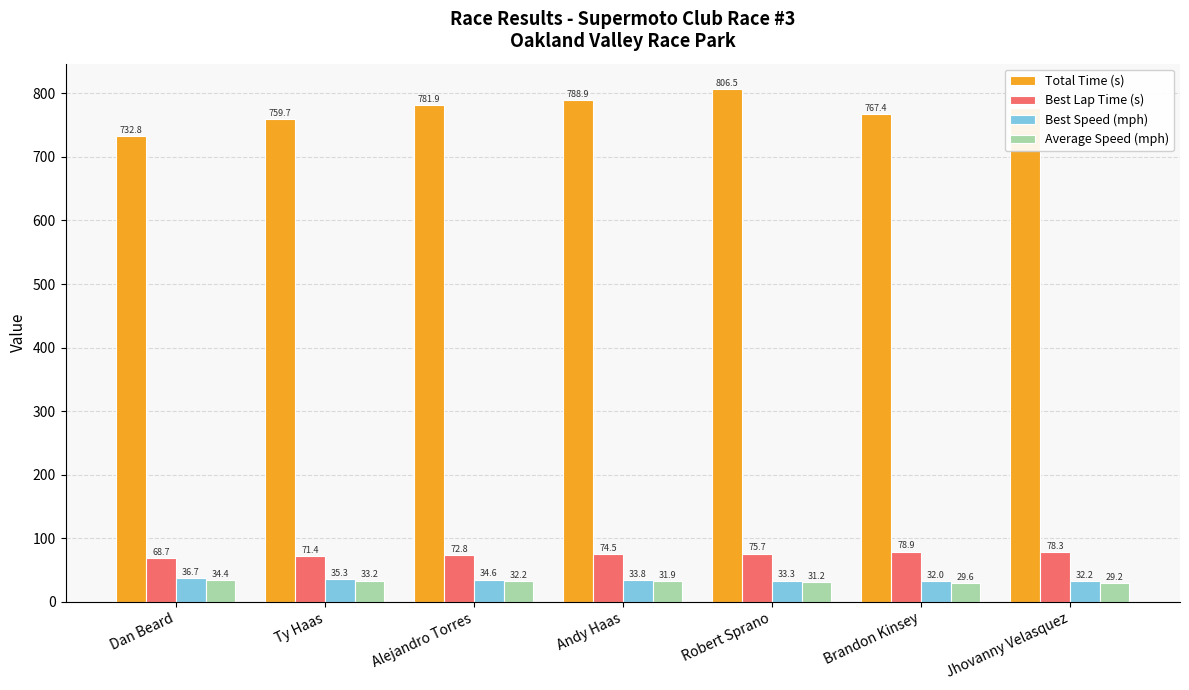

How many series are shown in this chart?

4